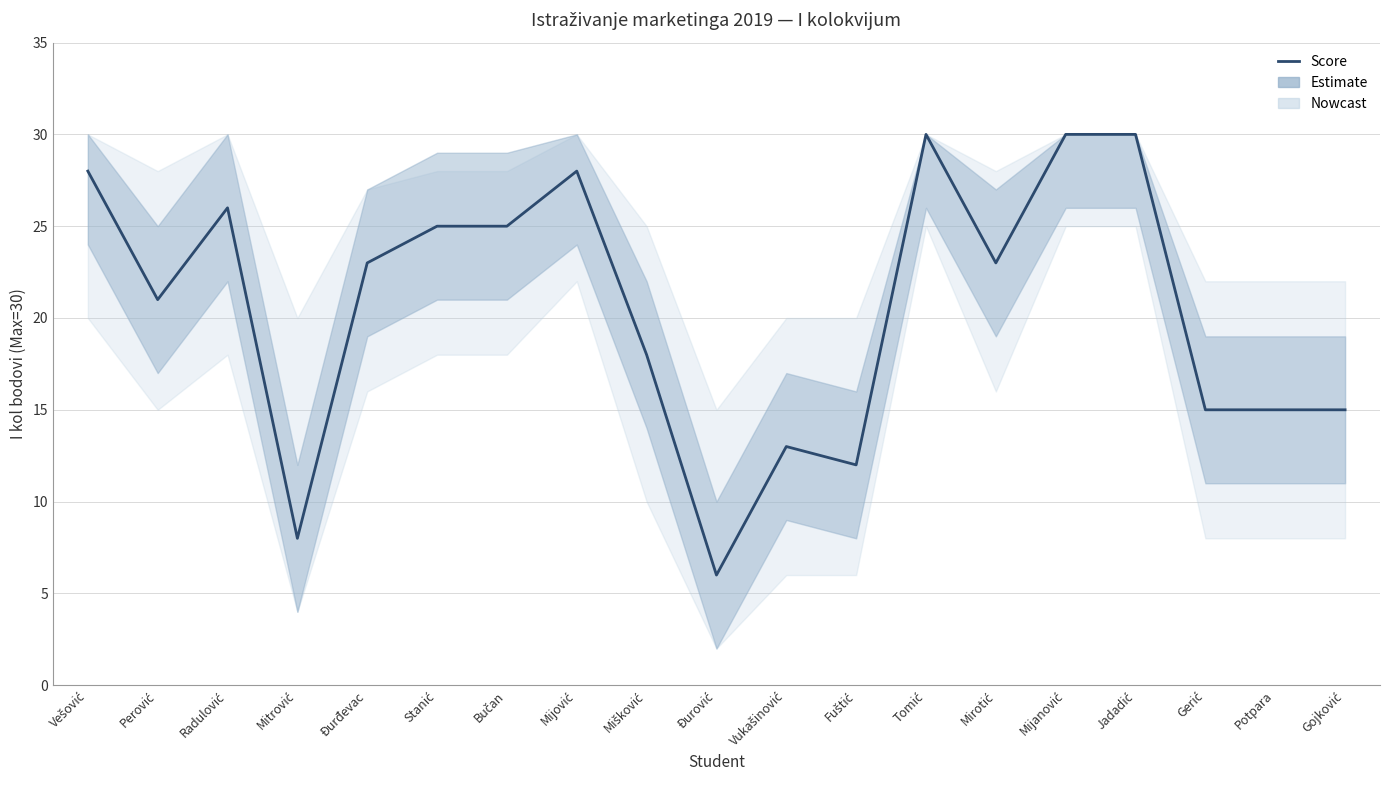

Reading left to right, extract all data points from this chart.

Vešović=28	Perović=21	Radulović=26	Mitrović=8	Đurđevac=23	Stanić=25	Bučan=25	Mijović=28	Mišković=18	Đurović=6	Vukašinović=13	Fuštić=12	Tomić=30	Mirotić=23	Mijanović=30	Jadadić=30	Gerić=15	Potpara=15	Gojković=15